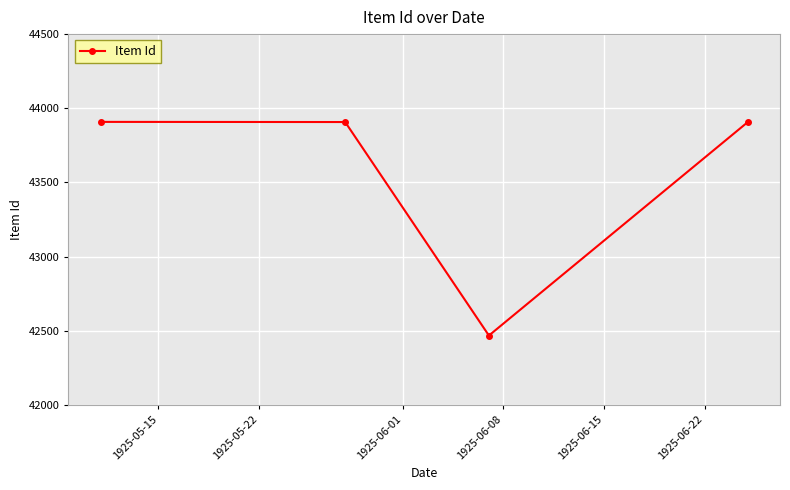

What is the smallest value displayed?

42467